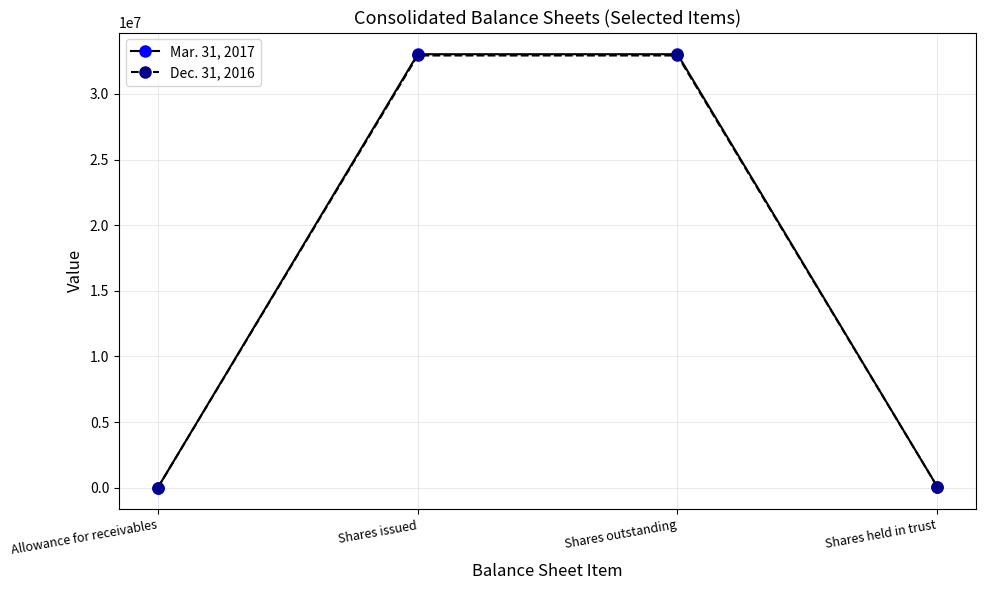

Which series changed the most between Shares issued and Shares held in trust?

Mar. 31, 2017